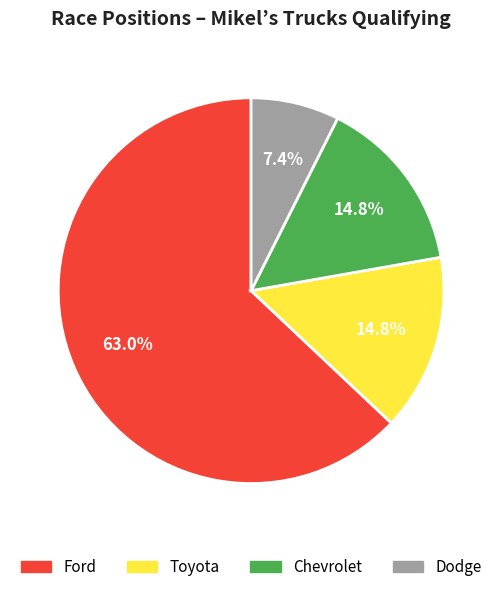

Is there a majority slice in this chart?

Yes